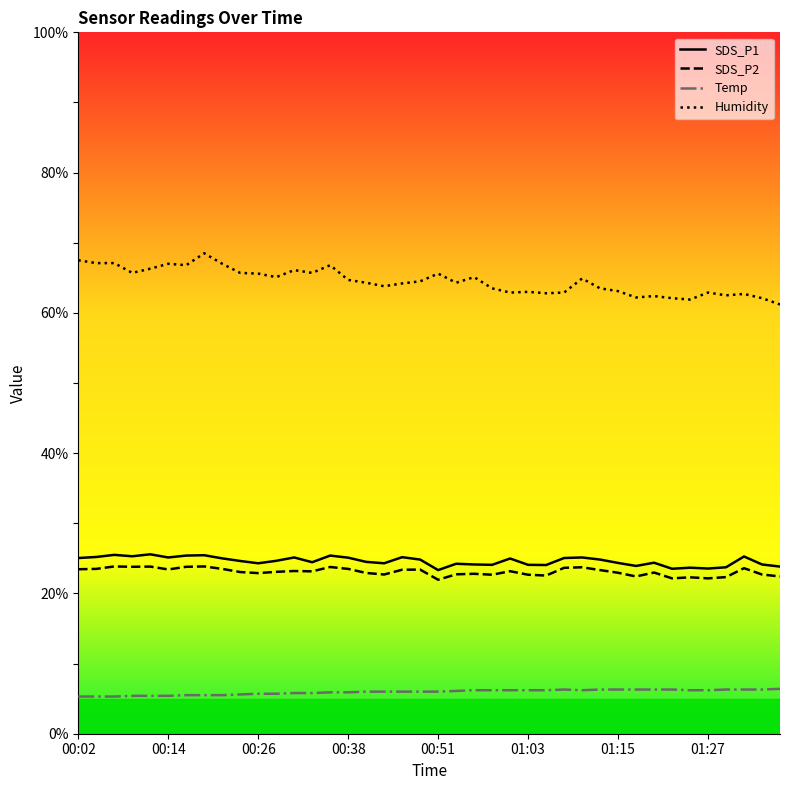

At how many categories does at least one series exceed 33?

40